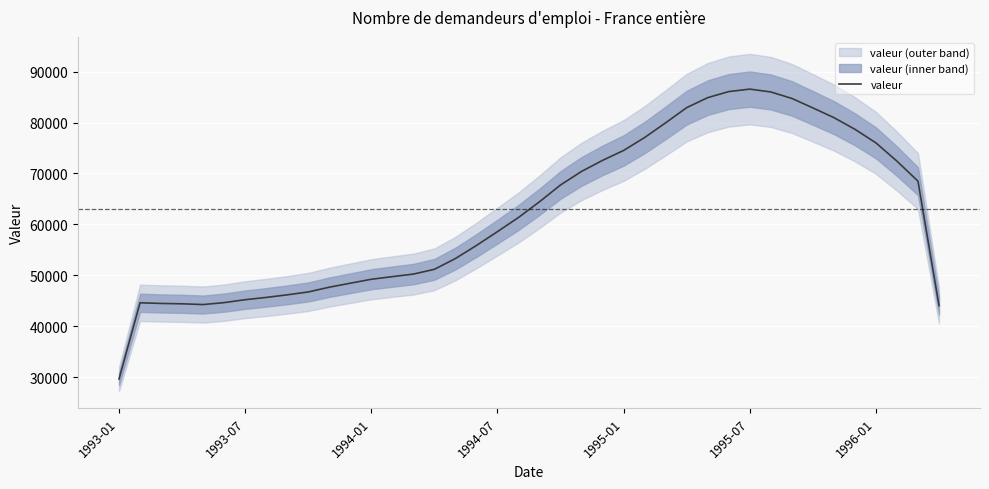

What is the smallest value displayed?

29658.3